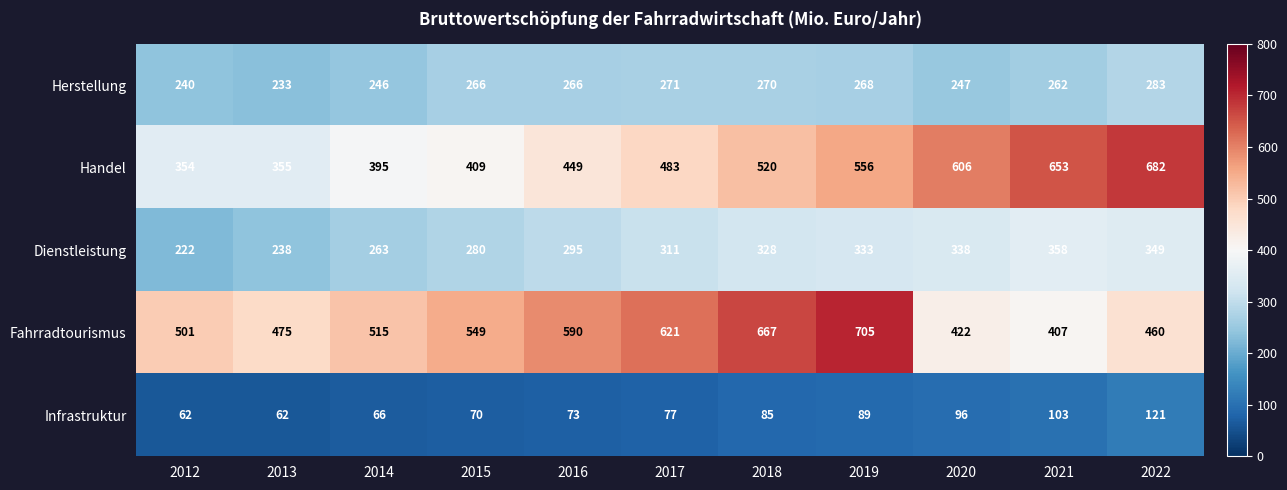

Count the number of data series in this chart.

5